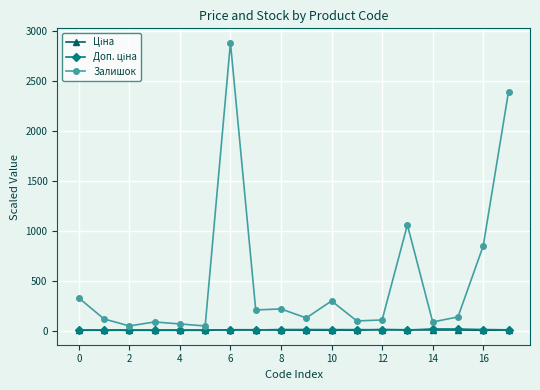

At how many categories does at least one series exceed 629?

4